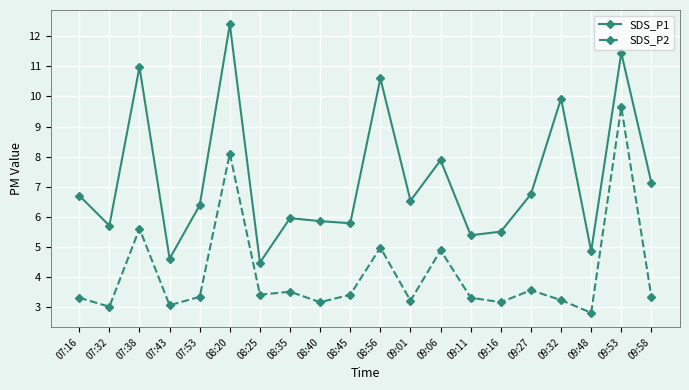

How many series are shown in this chart?

2